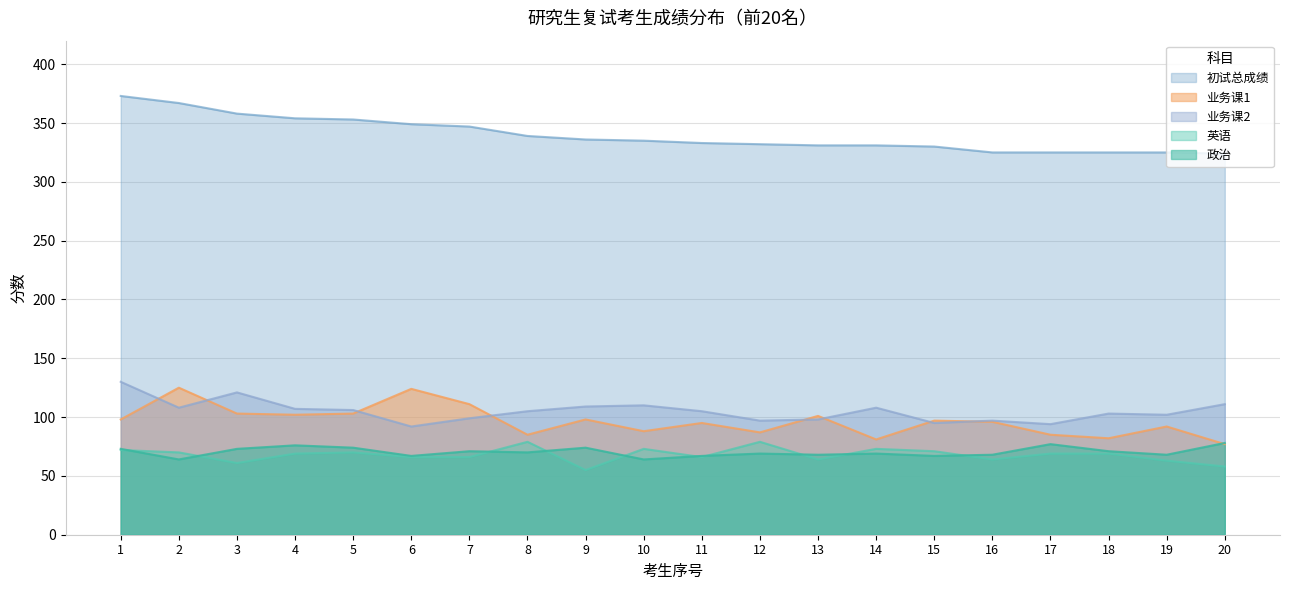

How many data points in 业务课1 are above 97?

9